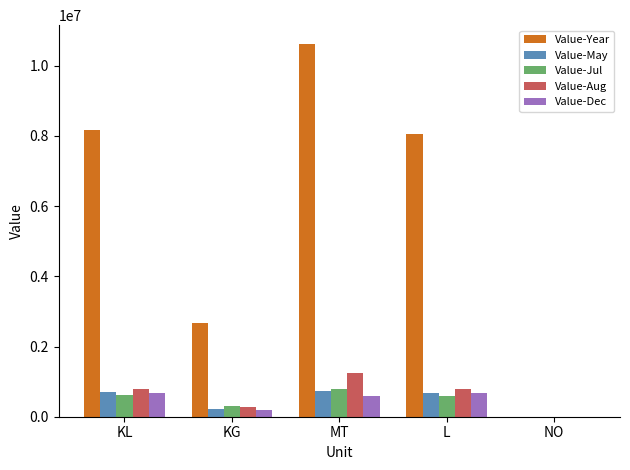

What is the difference between the Value-Year values at KL and MT?

2464753